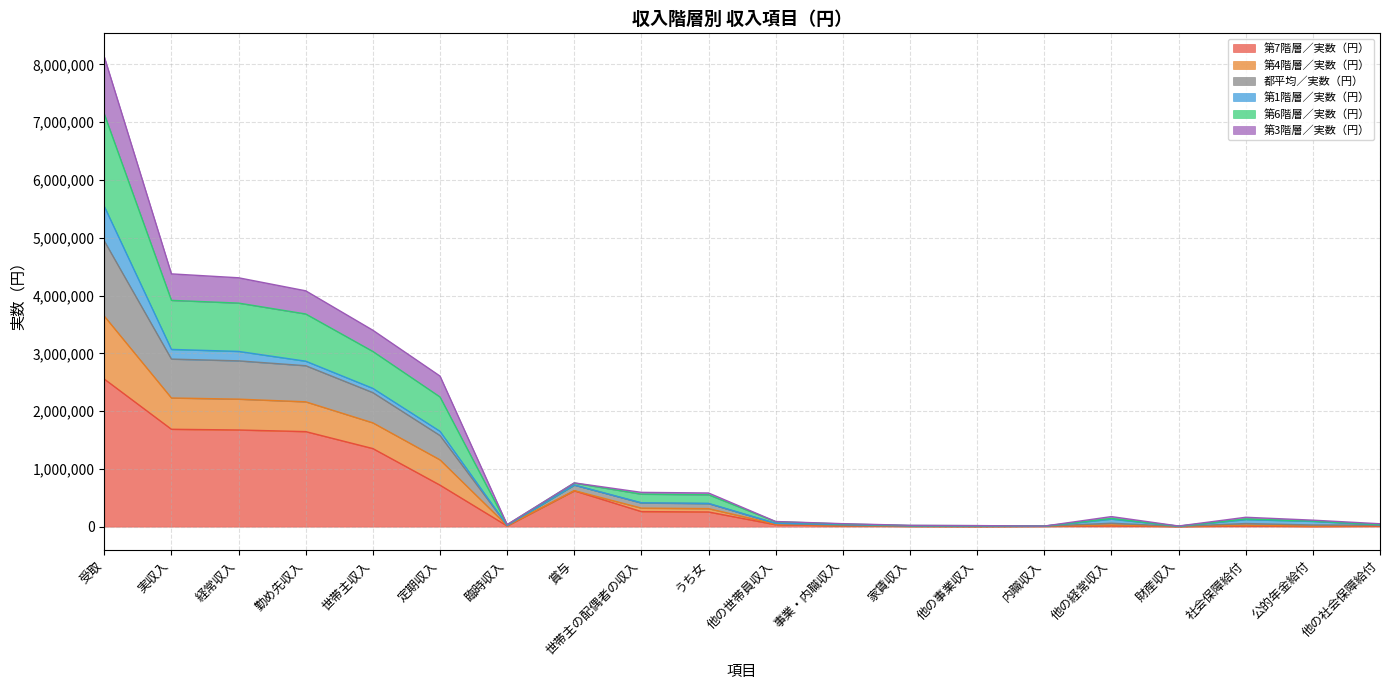

At which category is the sum across all series the highest?

受取